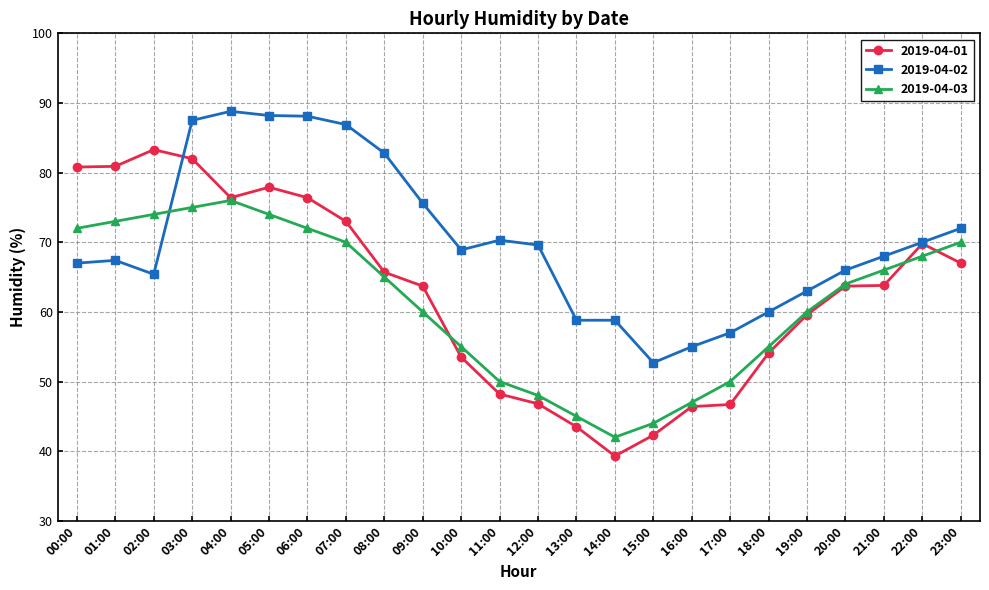

Which series changed the most between 12:00 and 19:00?

2019-04-01